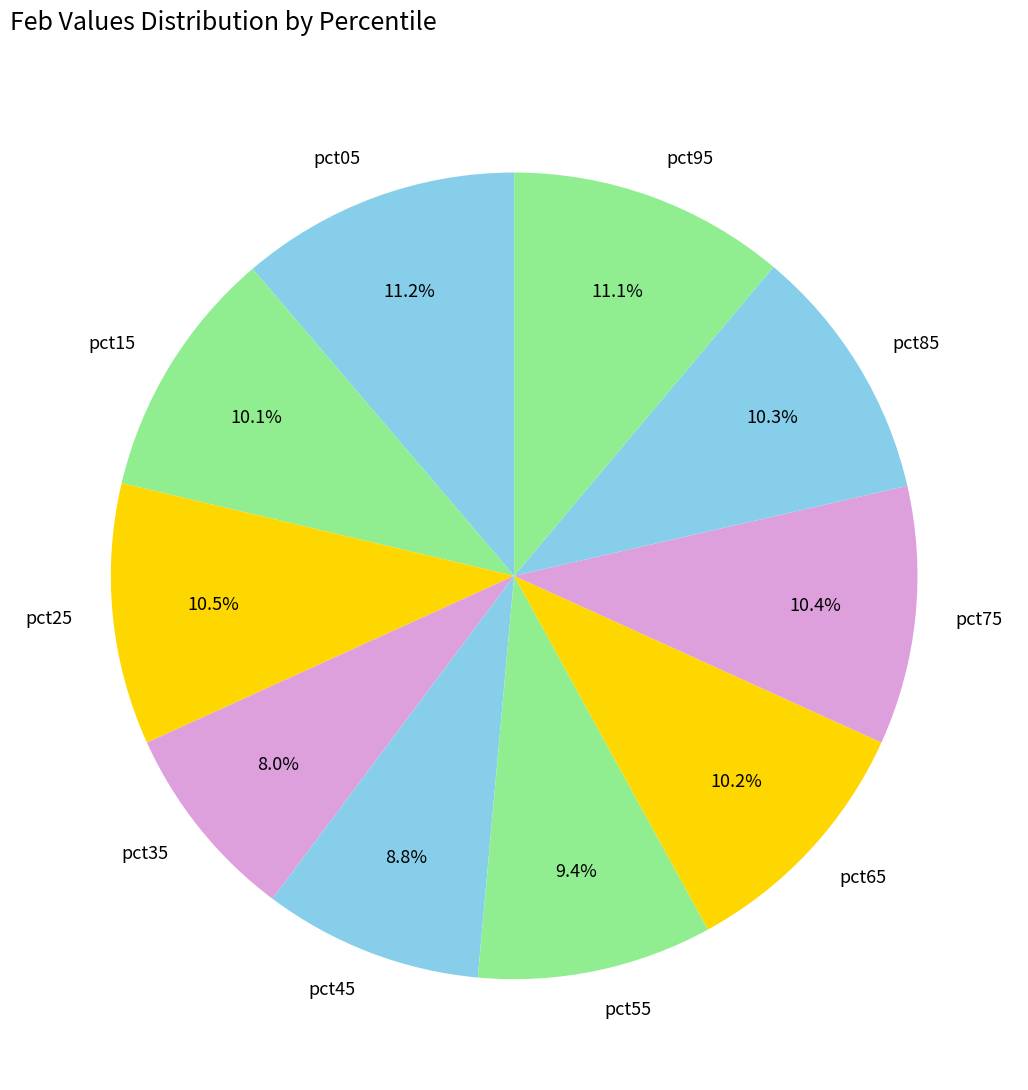

How many segments does this pie chart have?

10